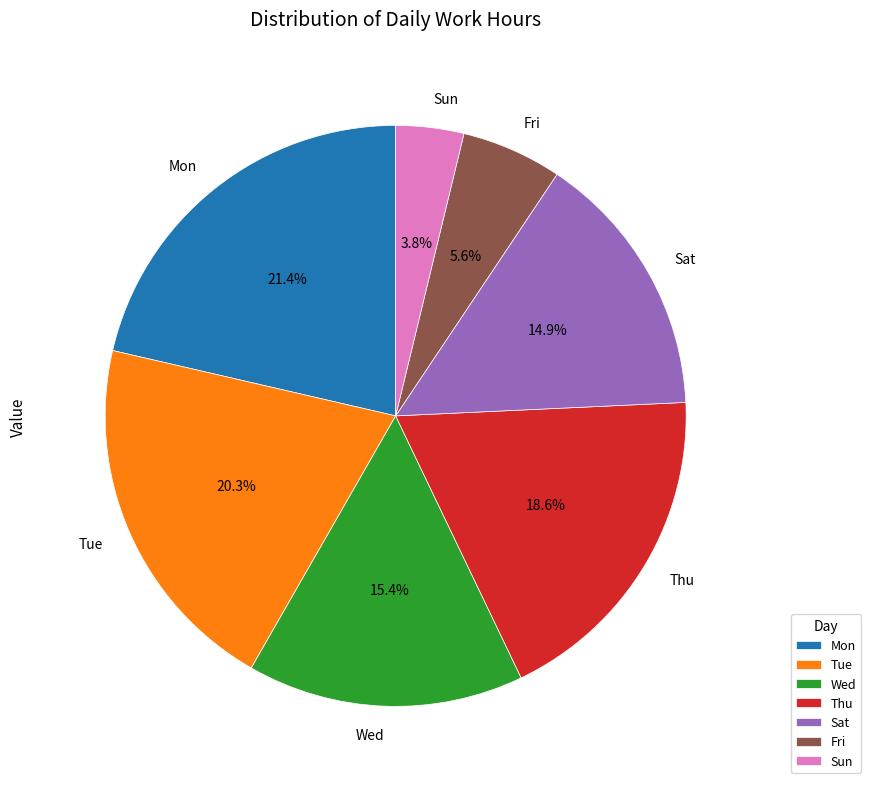

How many segments does this pie chart have?

7